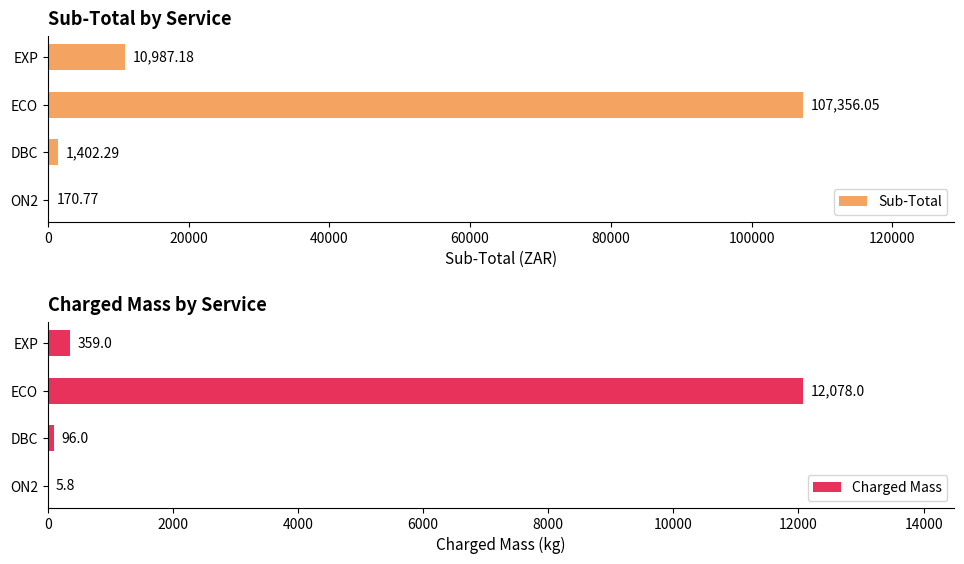

Where is Sub-Total nearest to the value 53763?

EXP